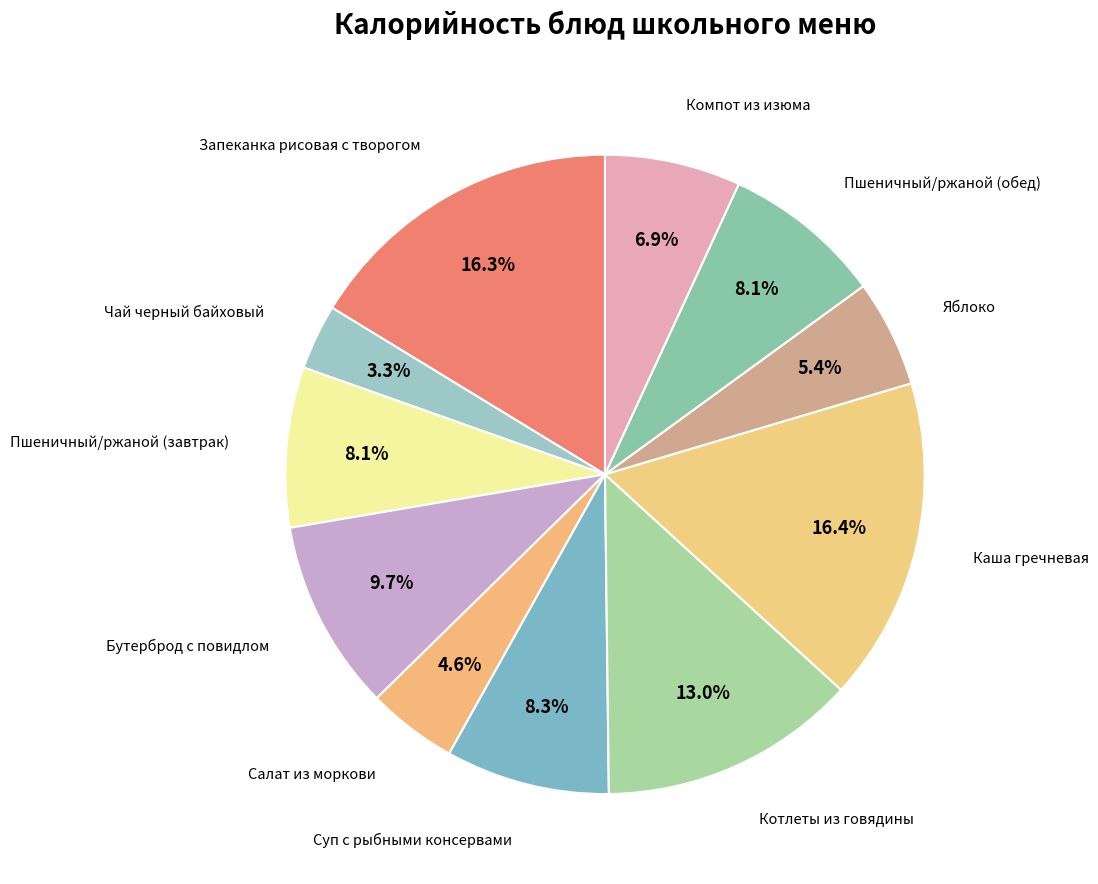

How many segments does this pie chart have?

11